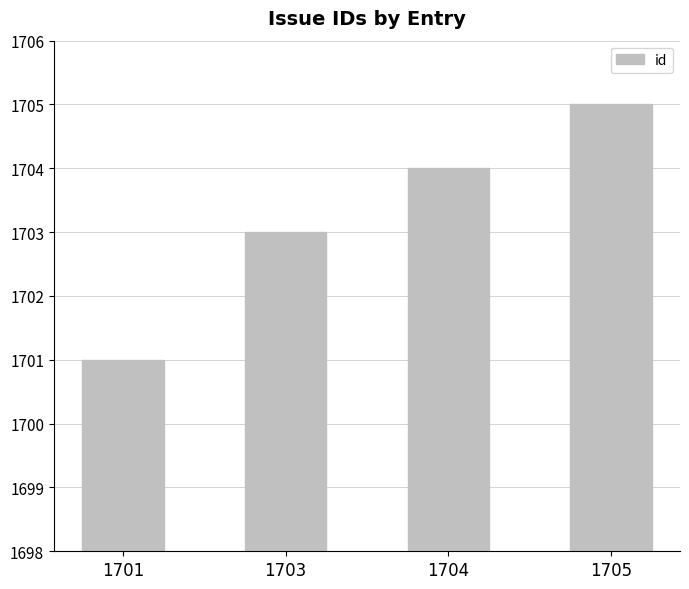

Which has a higher value, 1703 or 1704?

1704